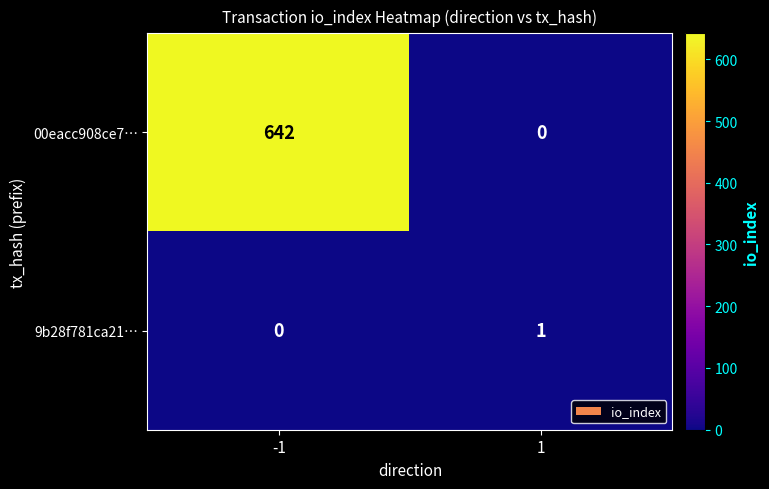

At how many categories does at least one series exceed 460?

1